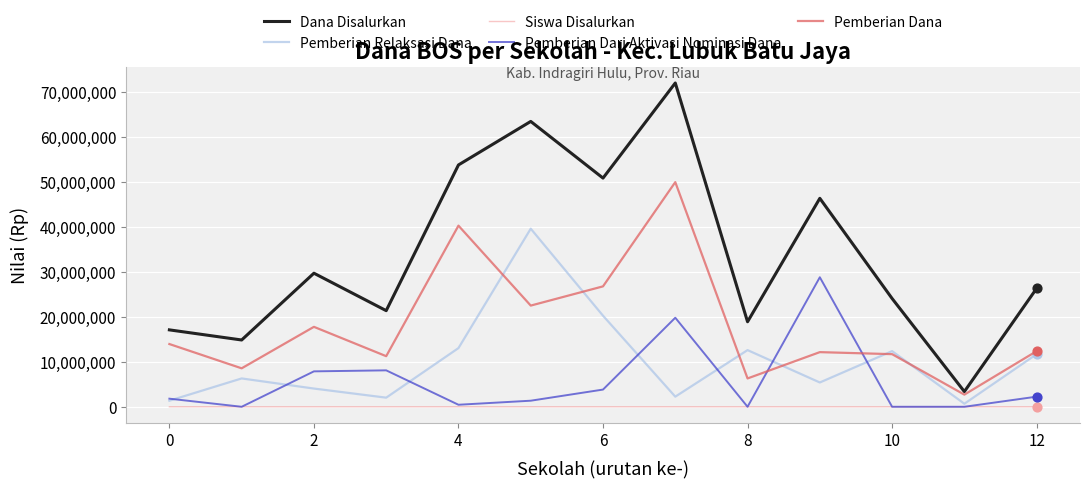

What is the minimum value for Dana Disalurkan?

3375000